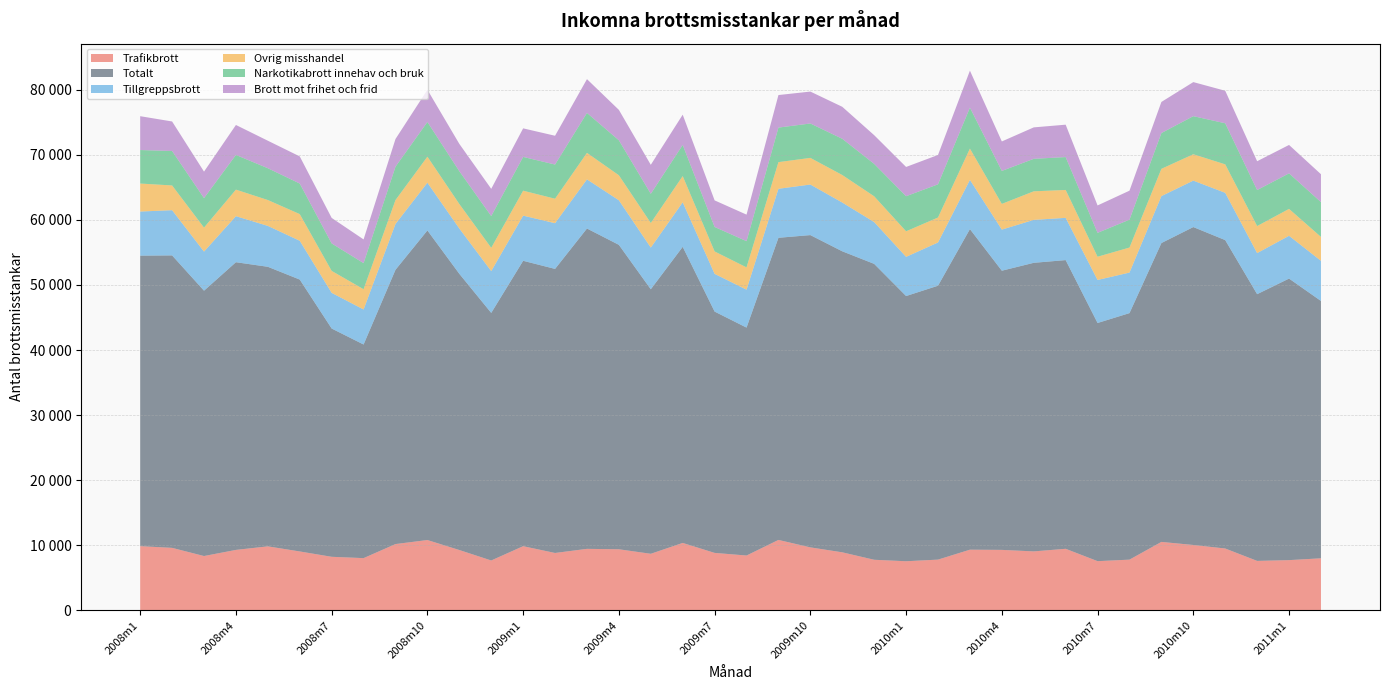

Reading left to right, list all the values displayed in this chart.

Trafikbrott: 9850	9588	8332	9274	9818	9036	8214	8010	10172	10790	9256	7649	9845	8802	9436	9371	8677	10346	8814	8411	10808	9663	8903	7757	7531	7781	9308	9277	9045	9444	7544	7778	10503	10032	9489	7584	7703	7983
Totalt: 44654	44953	40785	44219	42972	41789	35087	32834	42157	47587	42457	38053	43867	43663	49237	46791	40658	45511	37091	35032	46438	47999	46267	45481	40764	42099	49275	42911	44355	44375	36607	37891	45935	48865	47403	40996	43275	39556
Tillgreppsbrott: 6779	6949	6009	7078	6285	5964	5483	5383	7044	7336	6963	6424	6939	7027	7554	6852	6406	6844	5800	5830	7533	7772	7496	6425	6021	6647	7564	6318	6600	6493	6611	6232	7217	7138	7266	6315	6577	6167
Ovrig misshandel: 4301	3801	3684	4078	3976	4100	3375	3113	3672	4000	3765	3578	3835	3762	4073	3842	3782	4025	3444	3427	4098	4095	4230	3960	3930	3838	4808	3951	4390	4286	3574	3846	4191	4053	4376	4159	4134	3676
Narkotikabrott innehav och bruk: 5151	5298	4537	5336	4888	4698	4222	4013	5130	5336	5045	4882	5192	5252	6140	5377	4487	4793	3763	4031	5310	5289	5570	4985	5395	5103	6295	5068	4996	5057	3673	4289	5502	5854	6315	5533	5462	5353
Brott mot frihet och frid: 5203	4536	4070	4603	4228	4170	3921	3644	4256	4951	4197	4187	4390	4425	5192	4675	4454	4649	4085	4076	5000	4904	4915	4410	4494	4509	5688	4531	4832	4978	4210	4453	4779	5236	4997	4427	4368	4284